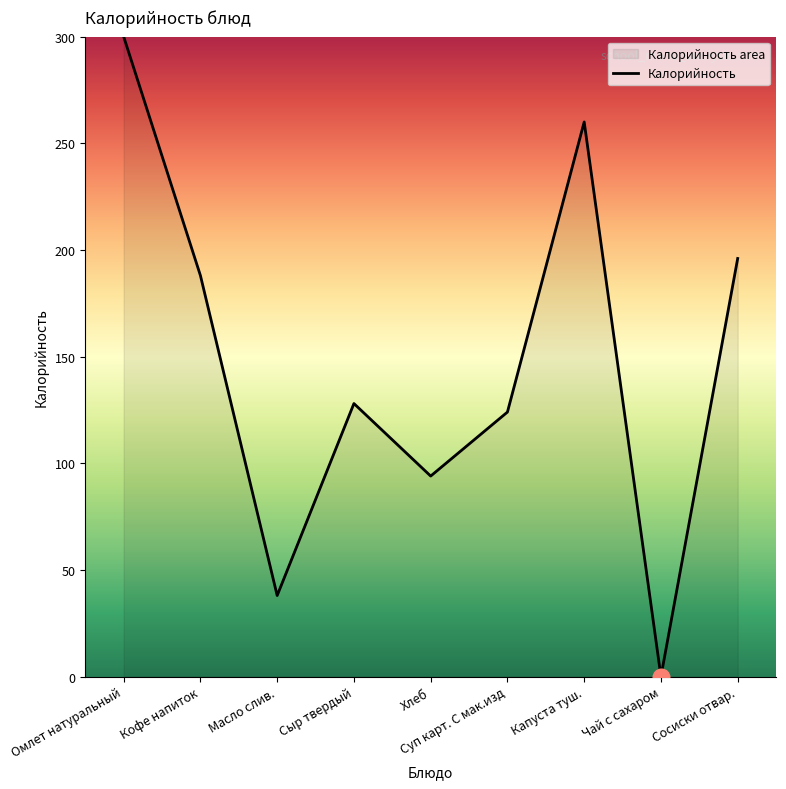

What is the maximum value shown in the chart?

300